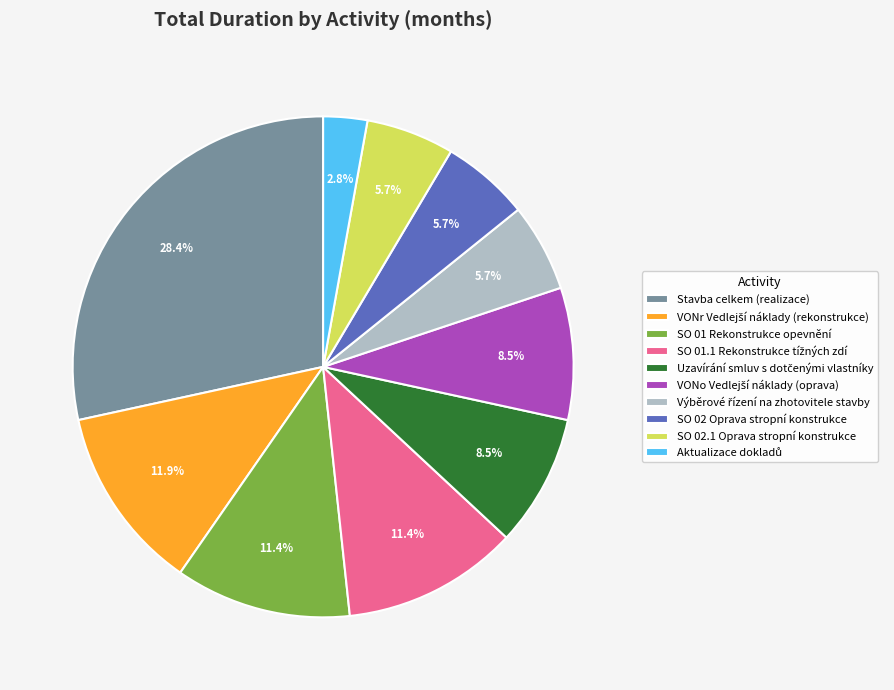

Combined, do Stavba celkem (realizace) and SO 01 Rekonstrukce opevnění account for over 50%?

No